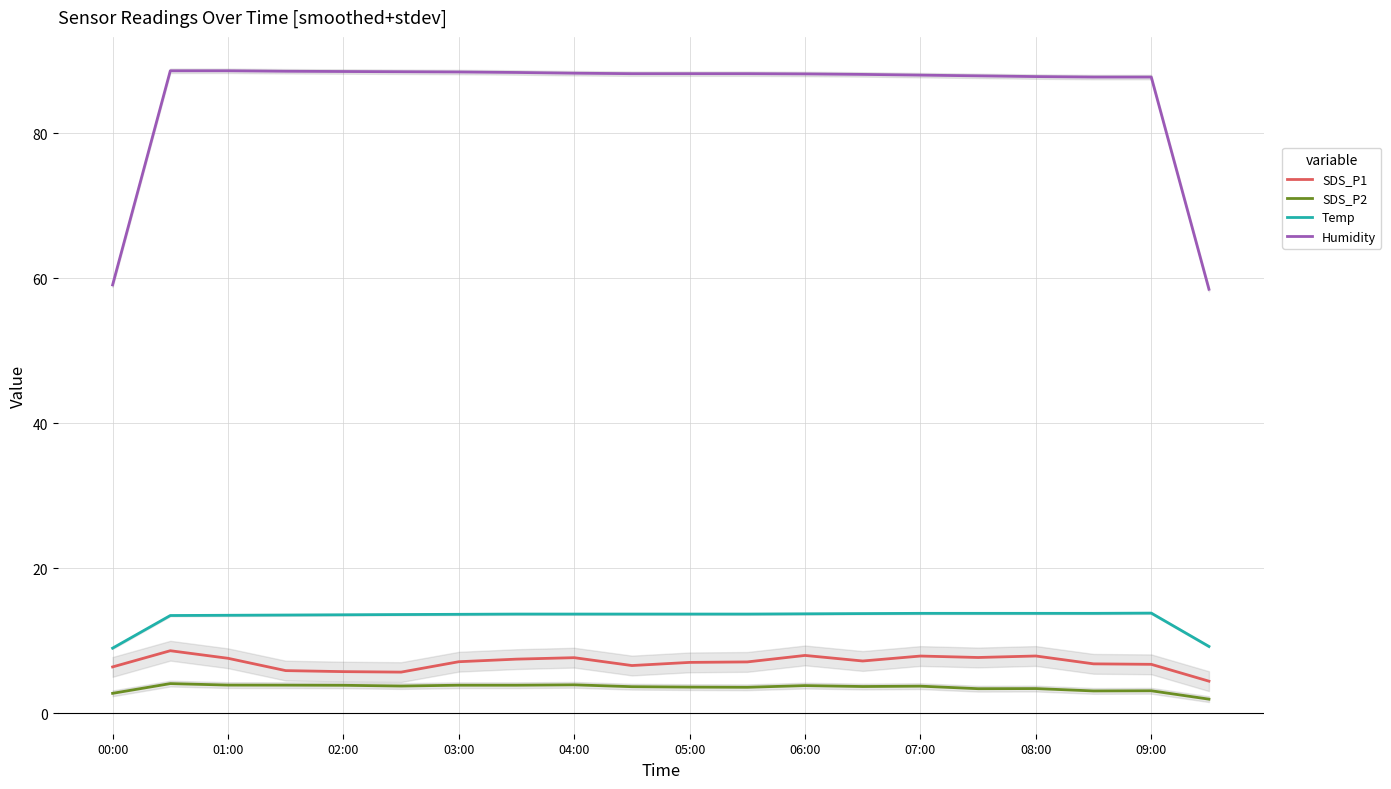

True or false: Humidity and SDS_P2 cross at least once.

False